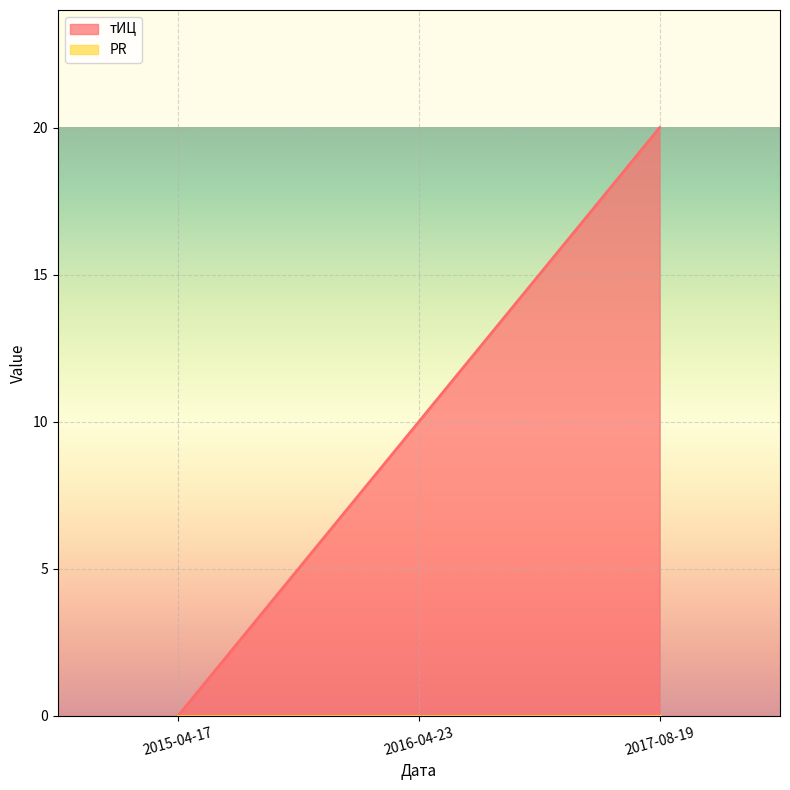

List the labels in order of value, smallest first.

2015-04-17, 2016-04-23, 2017-08-19